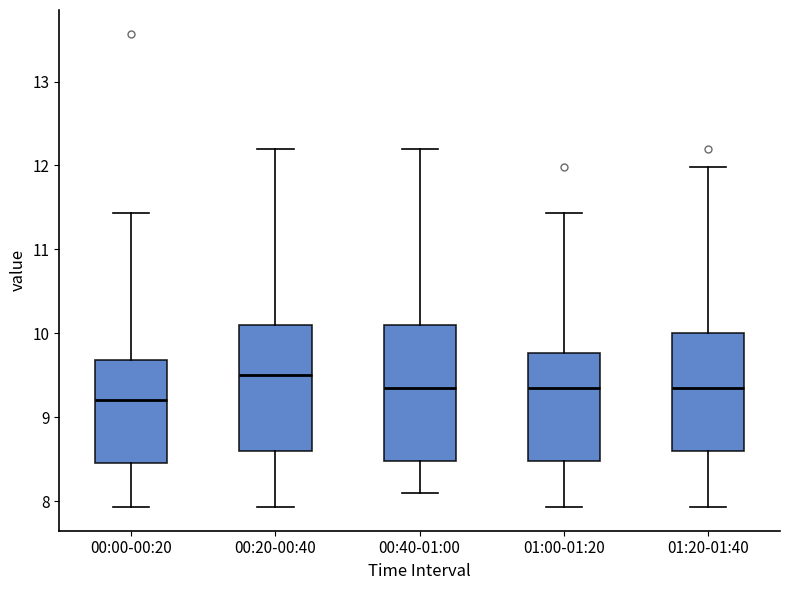

Where is the upper edge of the box for 01:20-01:40 on the y-axis? The values are not printed on the chart, so give them approximately, as read against the axis.

10.0